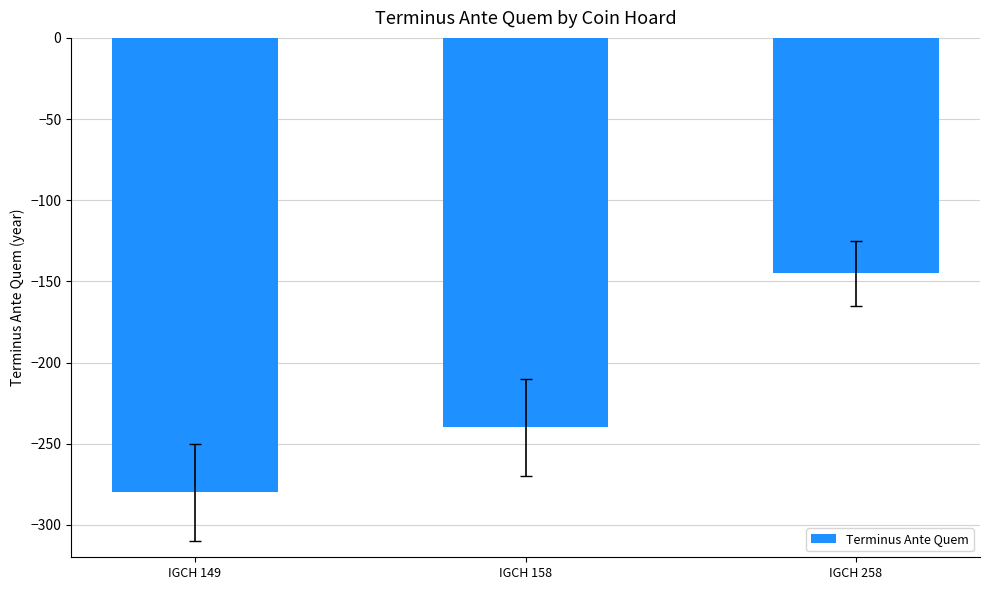

What is the minimum value shown in the chart?

-280